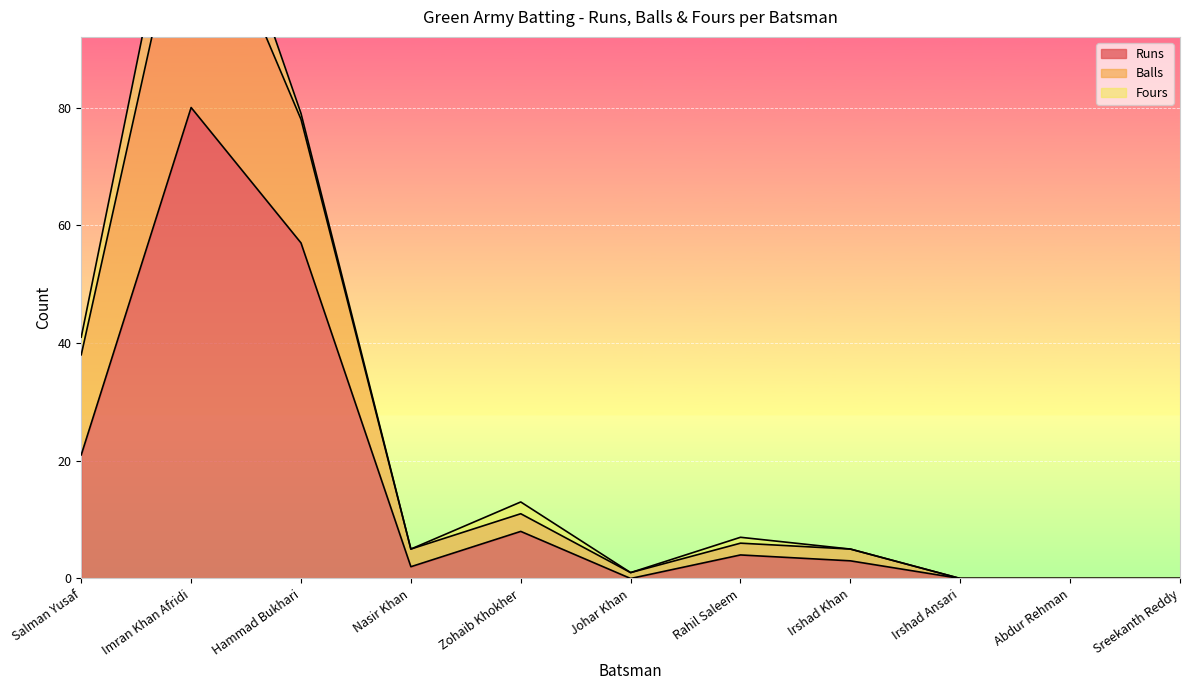

How many values in Balls are above zero?

8